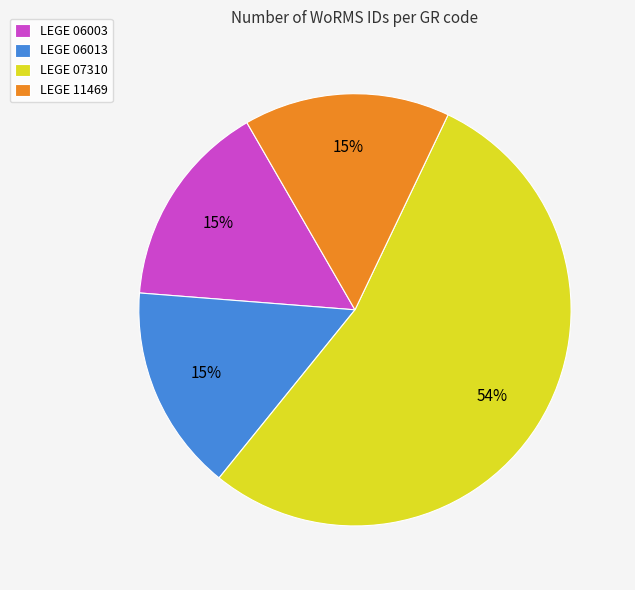

What percentage is the LEGE 06003 slice, to the nearest percent?

15%